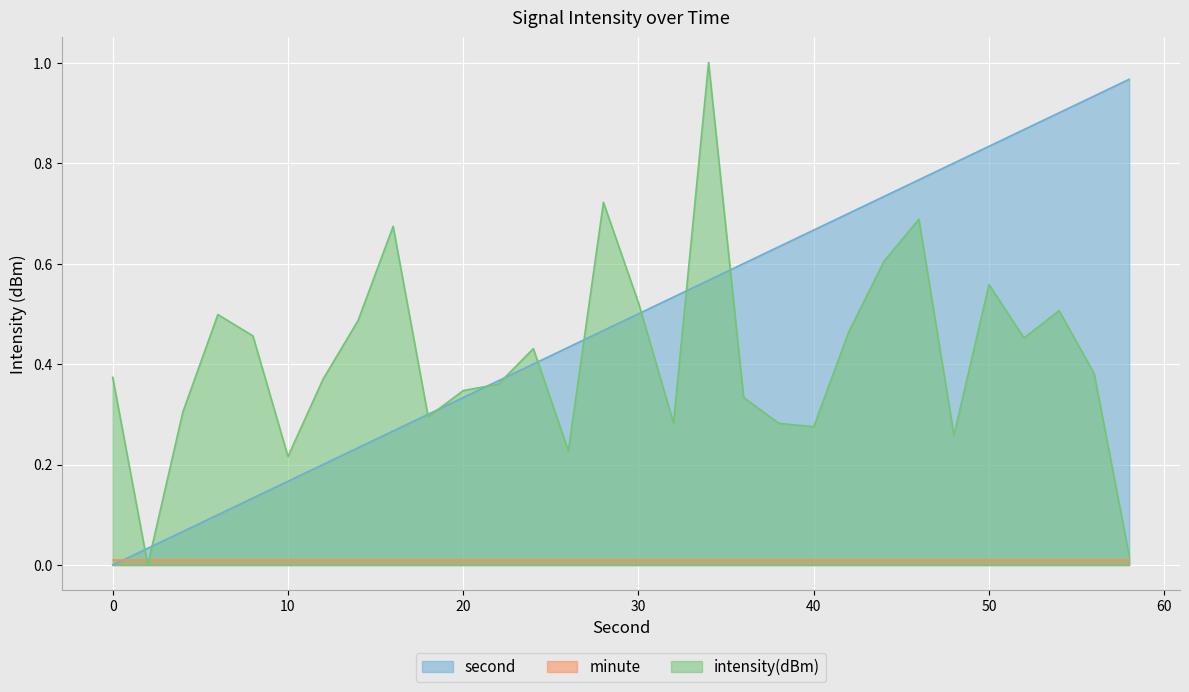

Between which two adjacent categories do intensity and second first intersect?

0 and 2